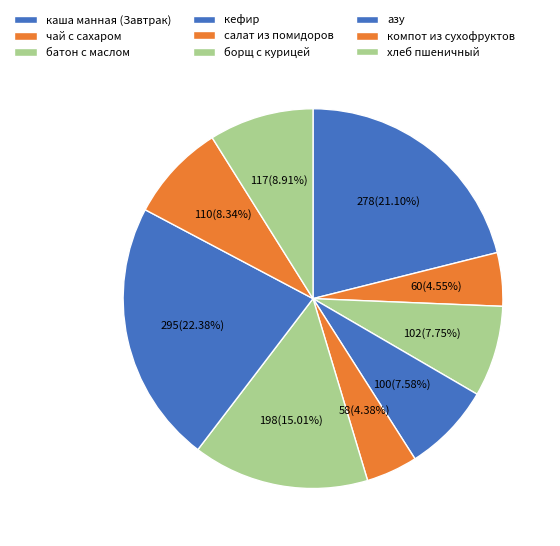

Combined, do салат из помидоров and чай с сахаром account for over 50%?

No